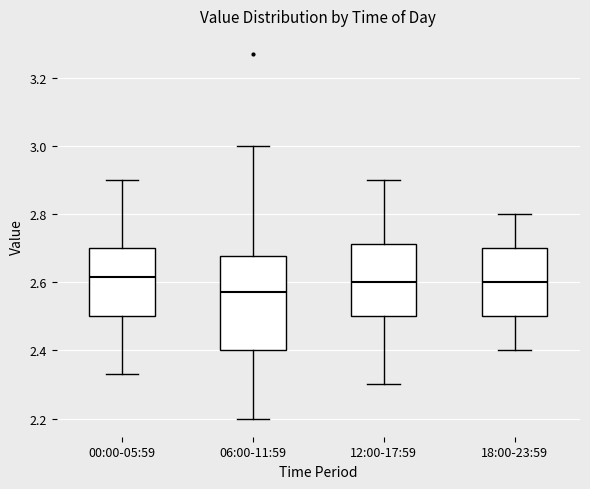

Reading left to right, read every box against the y-axis: the position of its median line, the range the box covers, and the ends of its whiskers. The values are not printed on the chart, so give them approximately, as read against the axis.

00:00-05:59: median 2.62, box 2.50 to 2.70, whiskers 2.34 to 2.90
06:00-11:59: median 2.58, box 2.40 to 2.68, whiskers 2.20 to 3.00
12:00-17:59: median 2.60, box 2.50 to 2.72, whiskers 2.30 to 2.90
18:00-23:59: median 2.60, box 2.50 to 2.70, whiskers 2.40 to 2.80